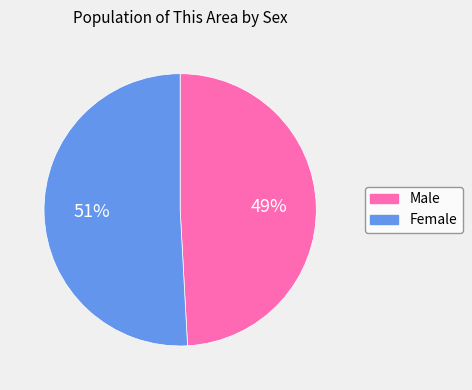

To the nearest percent, what is the combined percentage of Female and Male?

100%